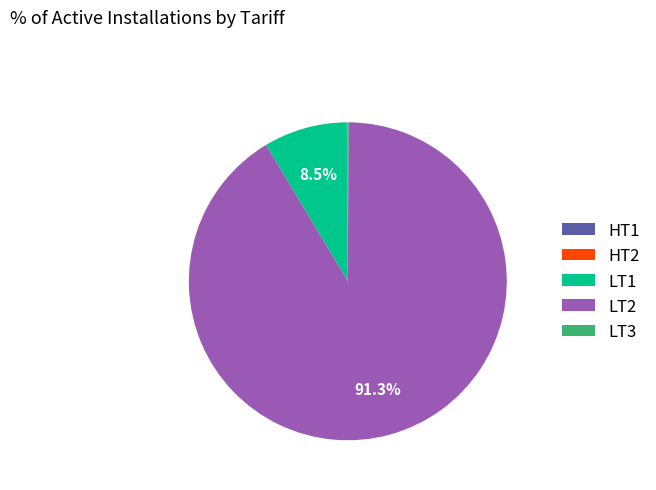

What is the majority slice?

LT2